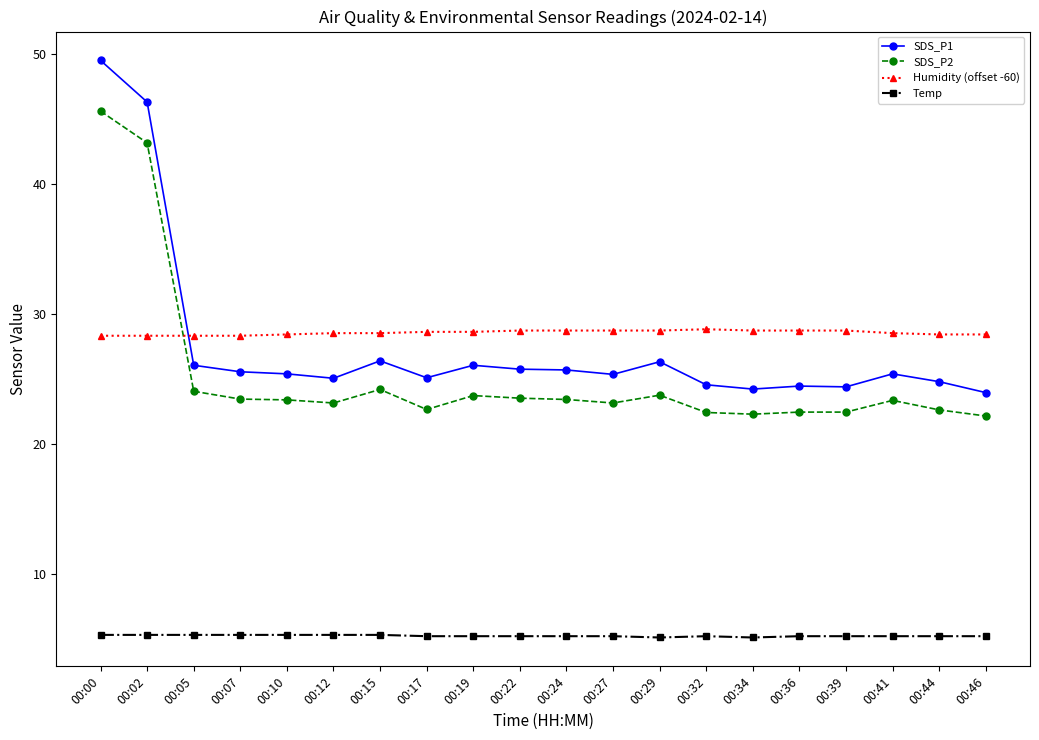

True or false: Humidity (offset -60) has more than 0 interior local peaks.

True